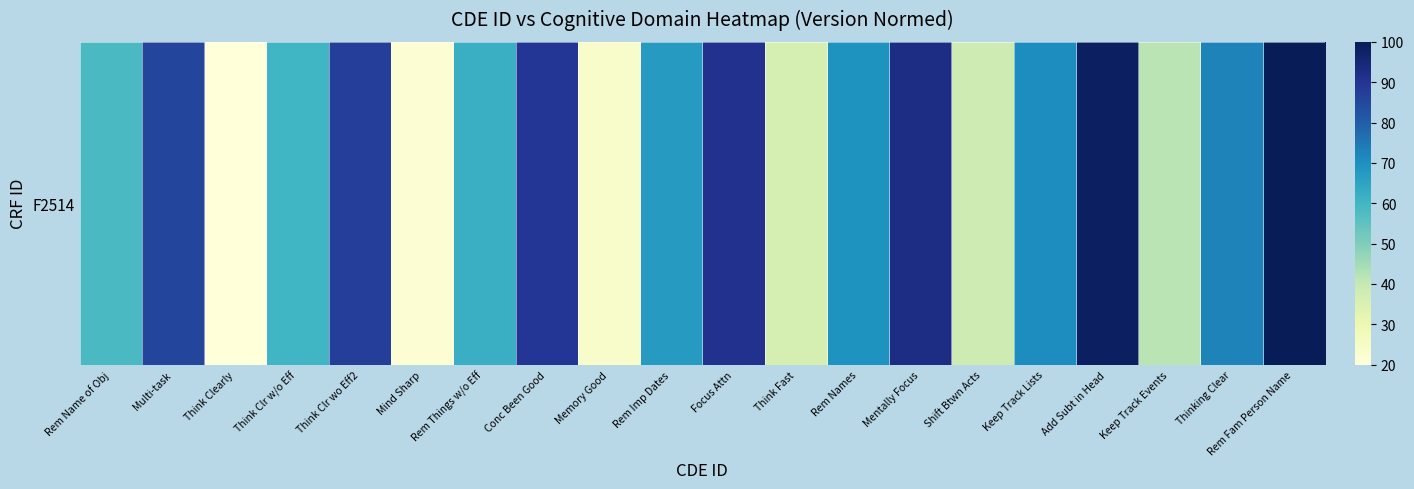

Which has a higher value, Think Clearly or Focus Attn?

Focus Attn